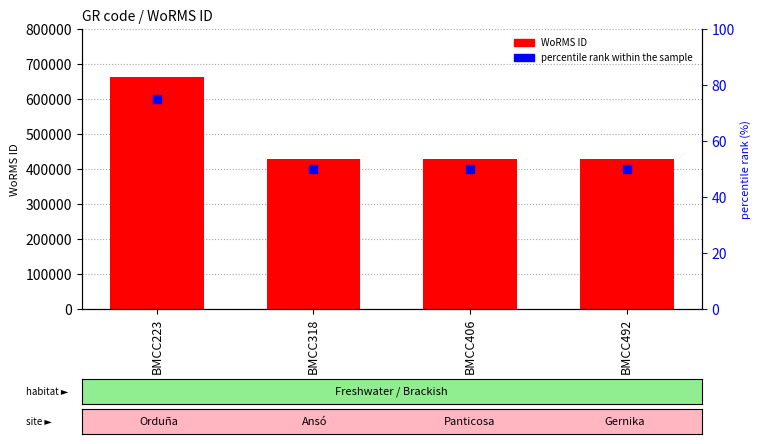

Which series contains the lowest Y value?

percentile rank within the sample